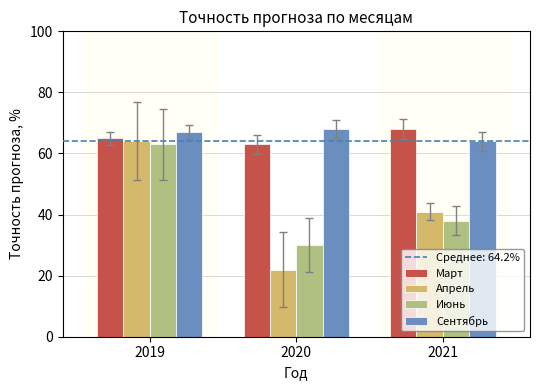

What is the spread (max minus min) of values at 2019?

4